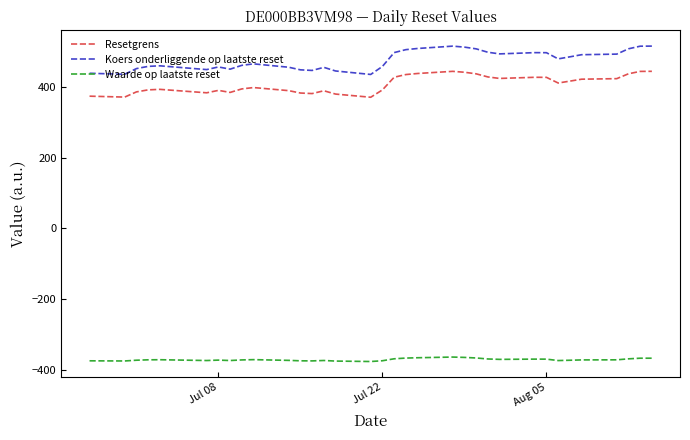

True or false: Resetgrens and Waarde op laatste reset intersect in this chart.

False